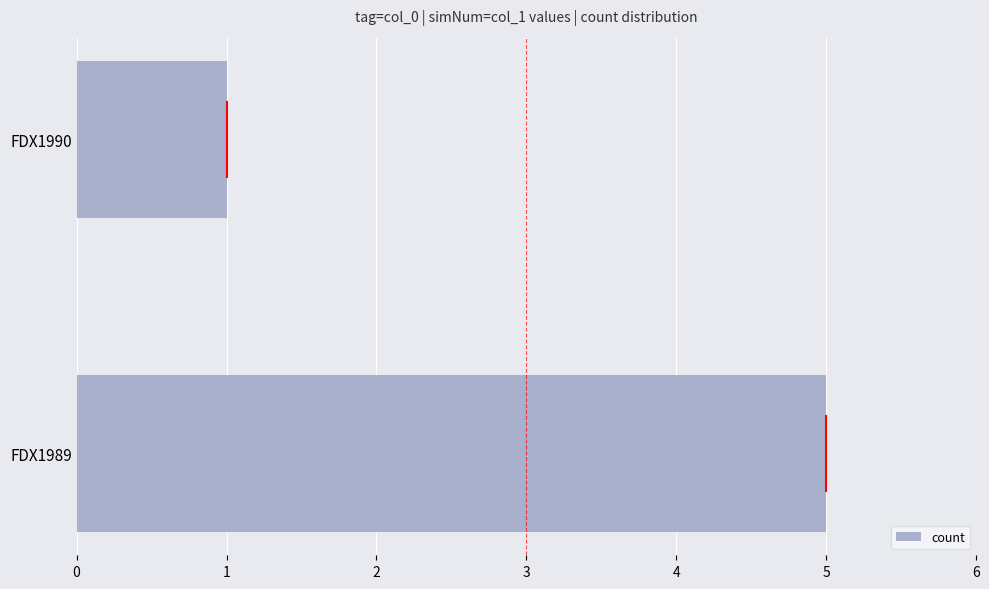

Between FDX1989 and FDX1990, which is larger?

FDX1989